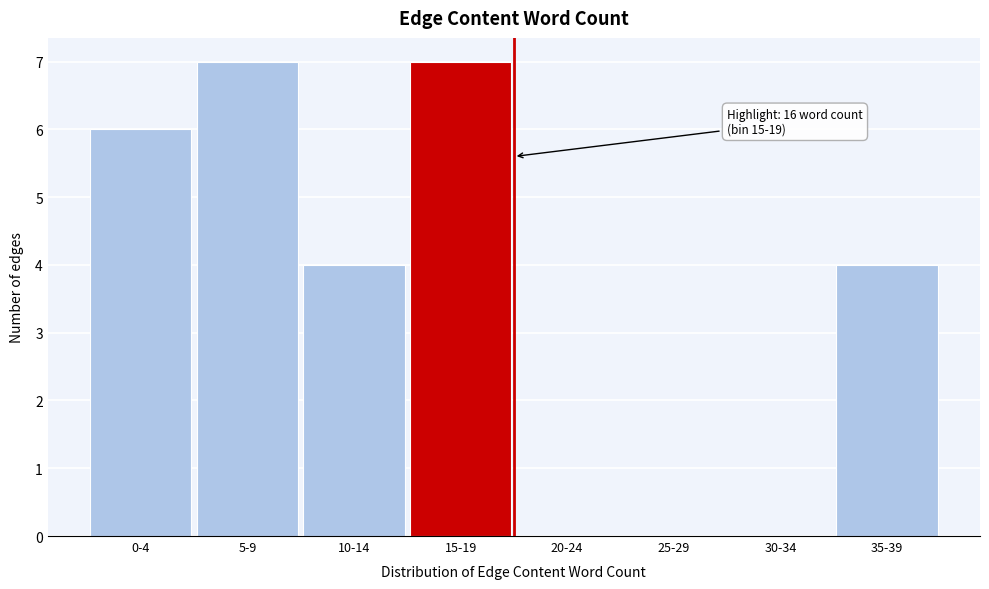

Reading left to right, transcribe all the data shown in this chart.

0-4=6	5-9=7	10-14=4	15-19=7	20-24=0	25-29=0	30-34=0	35-39=4